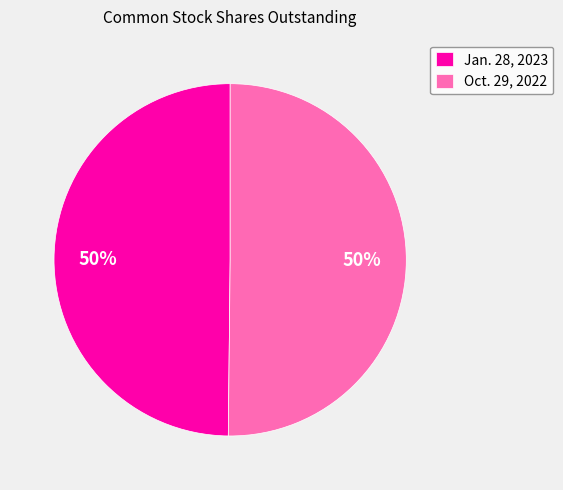

To the nearest percent, what portion does Oct. 29, 2022 represent?

50%